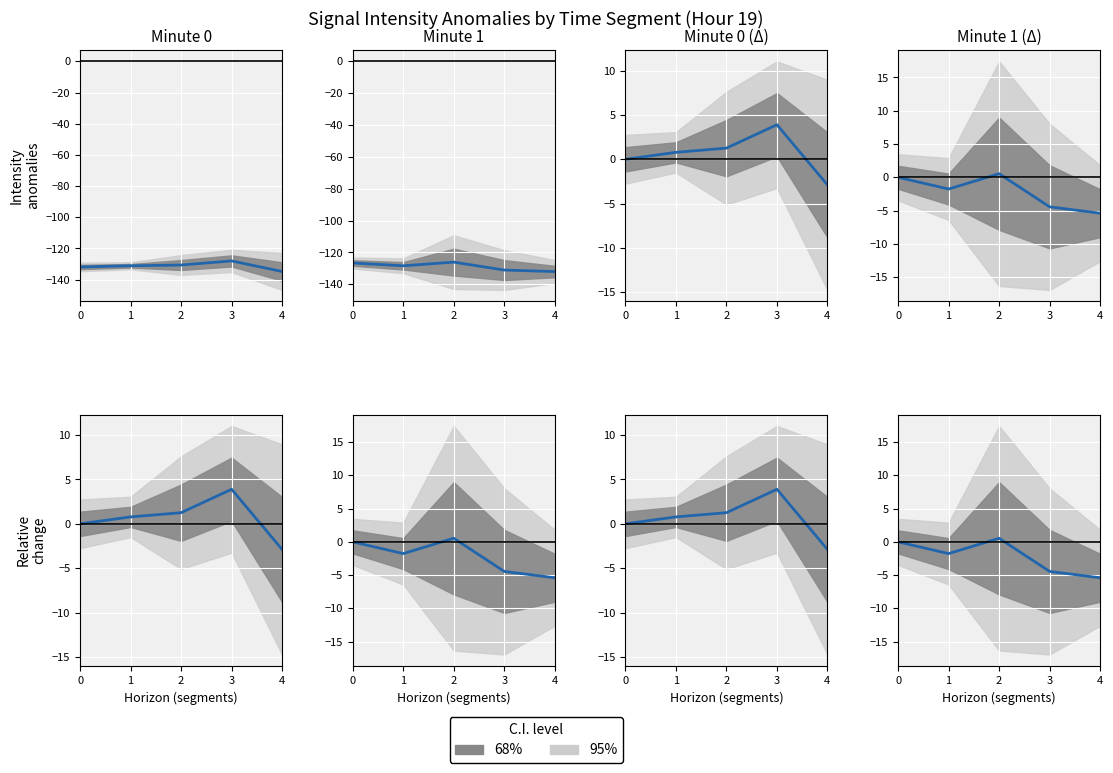

How many series are shown in this chart?

1